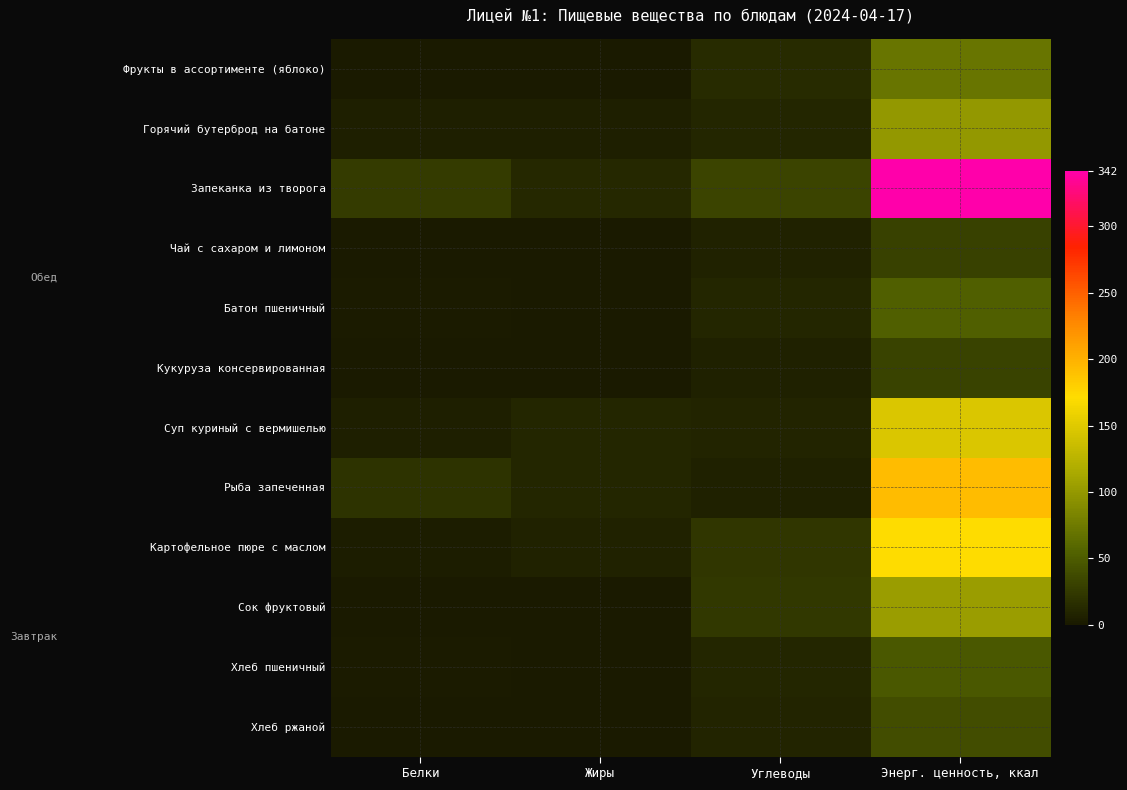

What is the spread (max minus min) of values at Углеводы?

26.4